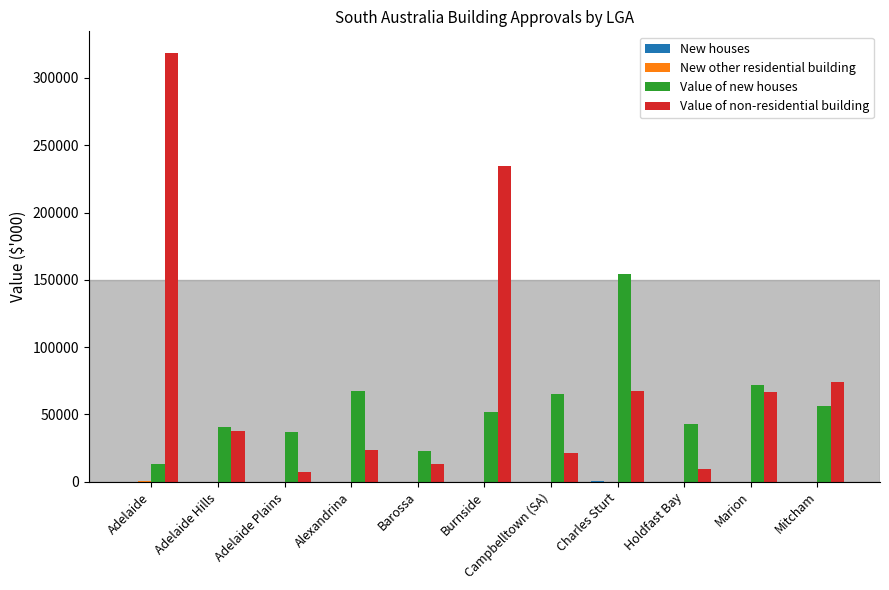

What is the sum of all Value of new houses values?

623360.4